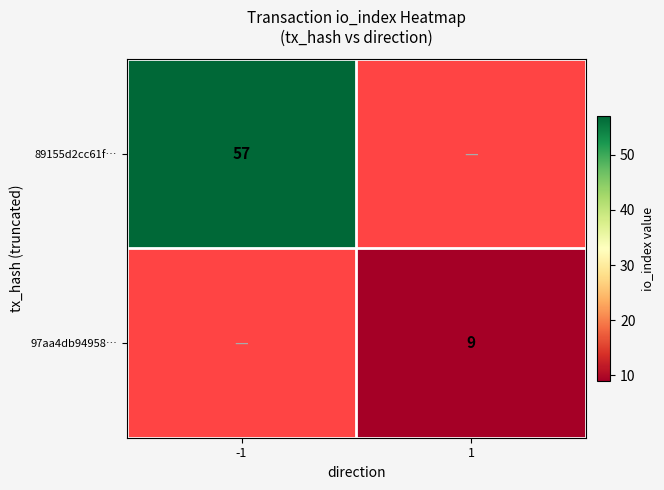

Is it true that 89155d2cc61f… equals 57 at -1?

True